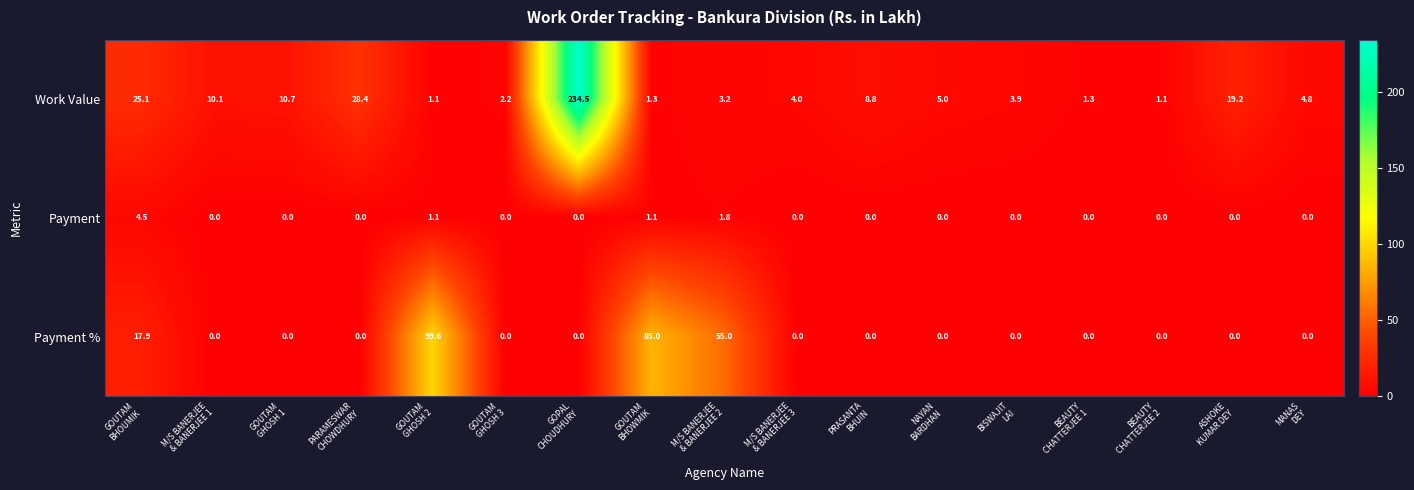

Which series has the largest range (max minus min)?

Work Value